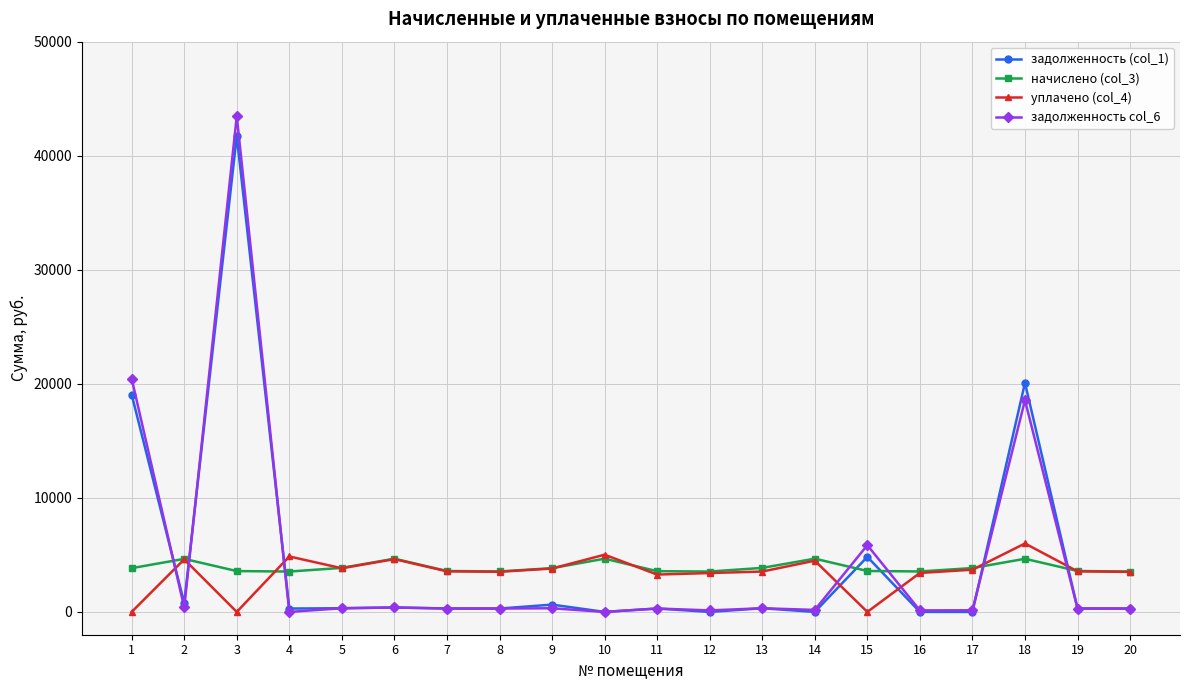

True or false: задолженность col_6 has more than 0 points higher than both neighbors.

True